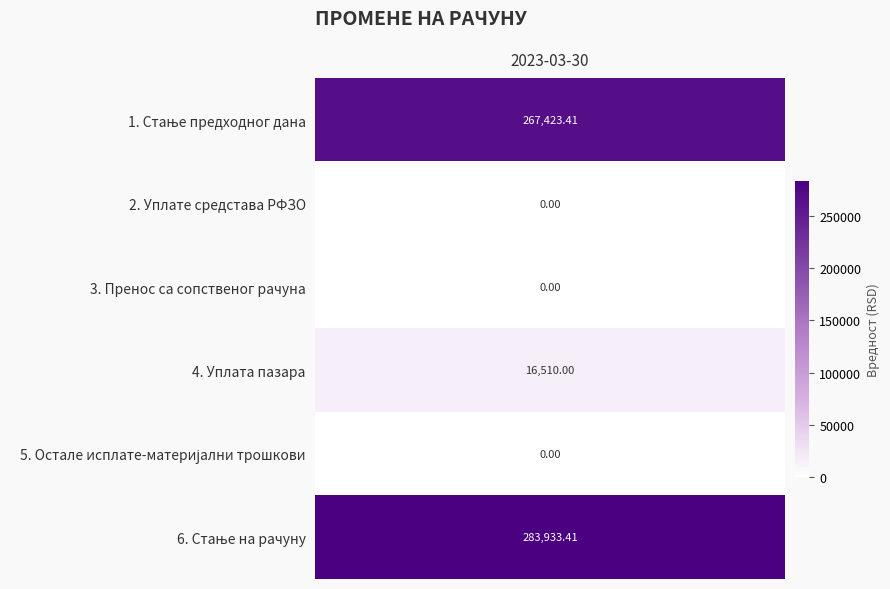

What is the change in value from 3. Пренос са сопственог рачуна to 6. Стање на рачуну?

+283933.4